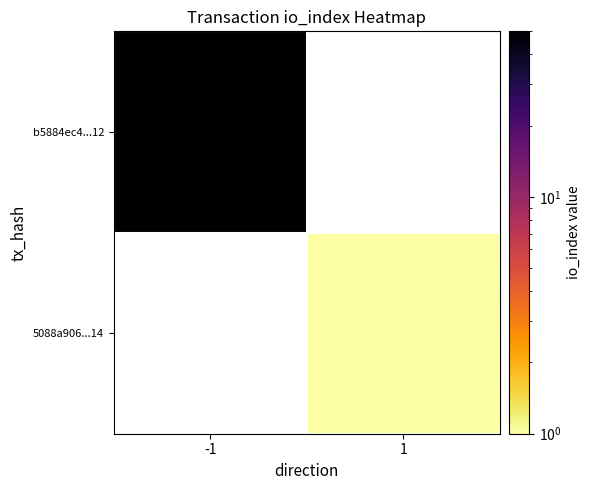

Which series has the widest spread of values?

b5884ec4...12